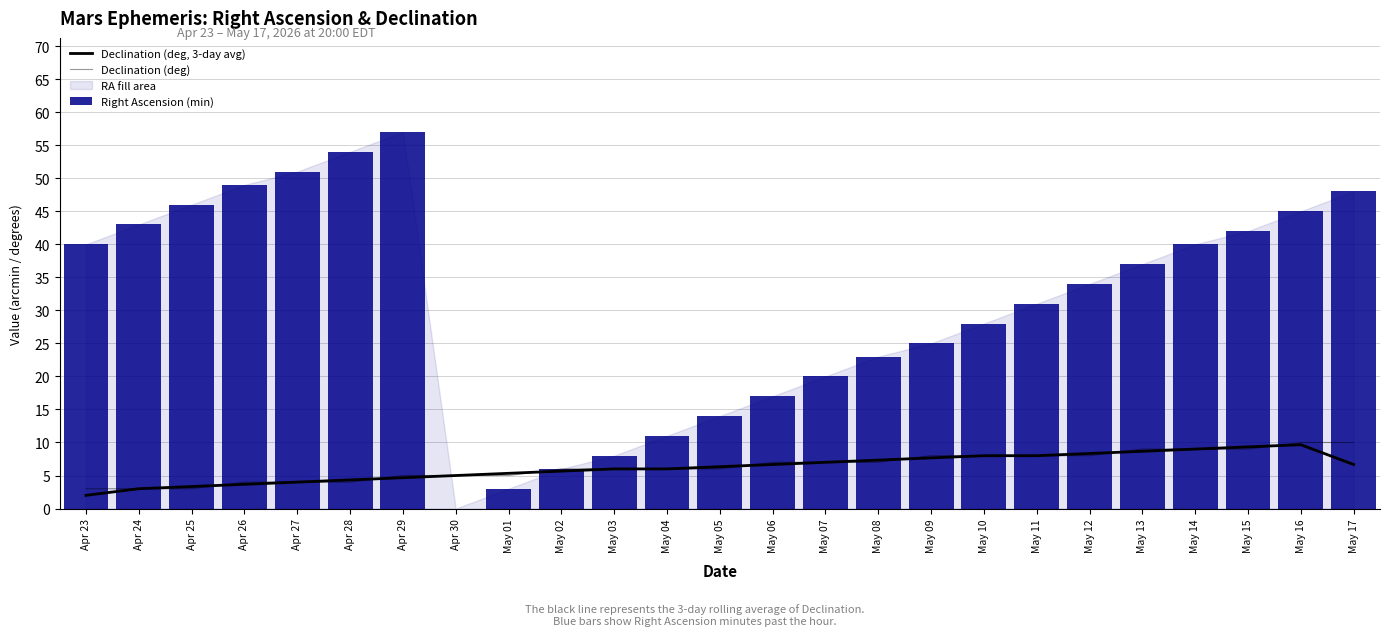

Which series has the largest total across all categories?

Right Ascension (min)